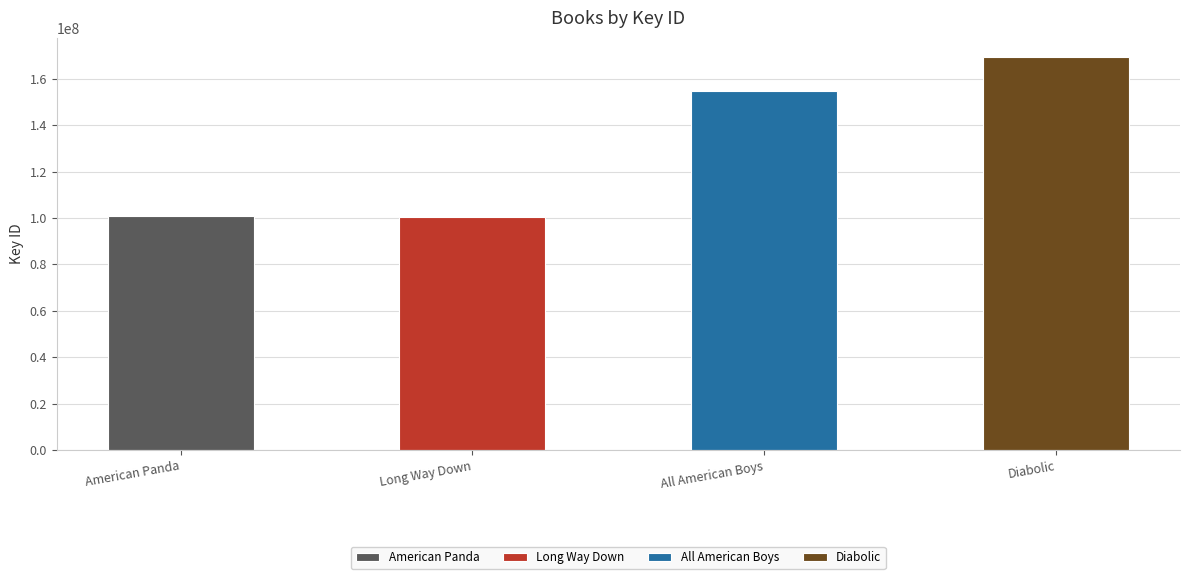

What is the change in value from Long Way Down to Diabolic?

+68797381